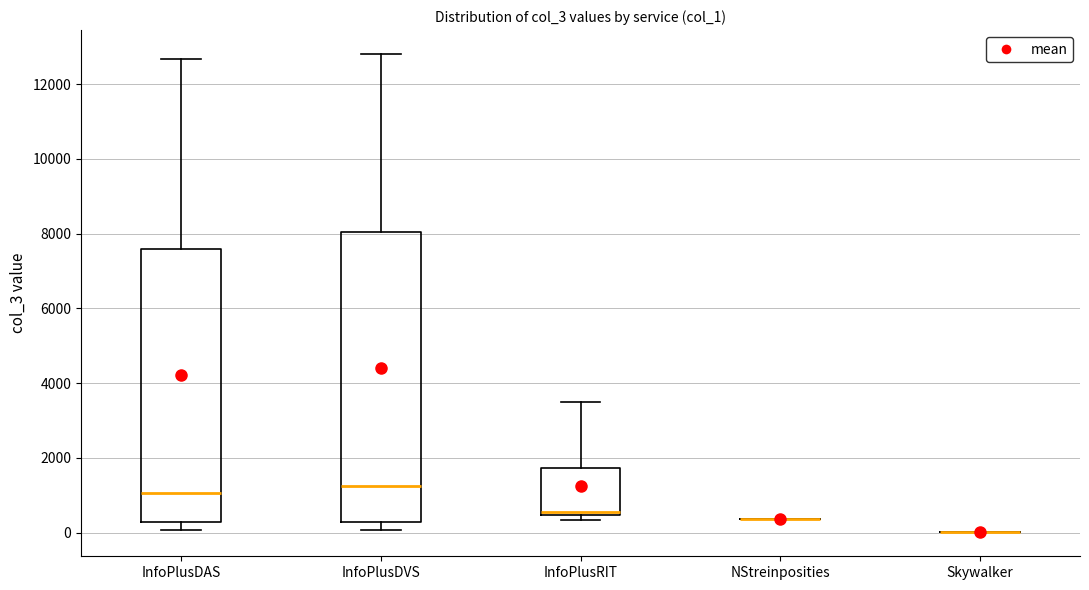

Which box is the tallest, from its lower edge to its upper edge?

InfoPlusDVS